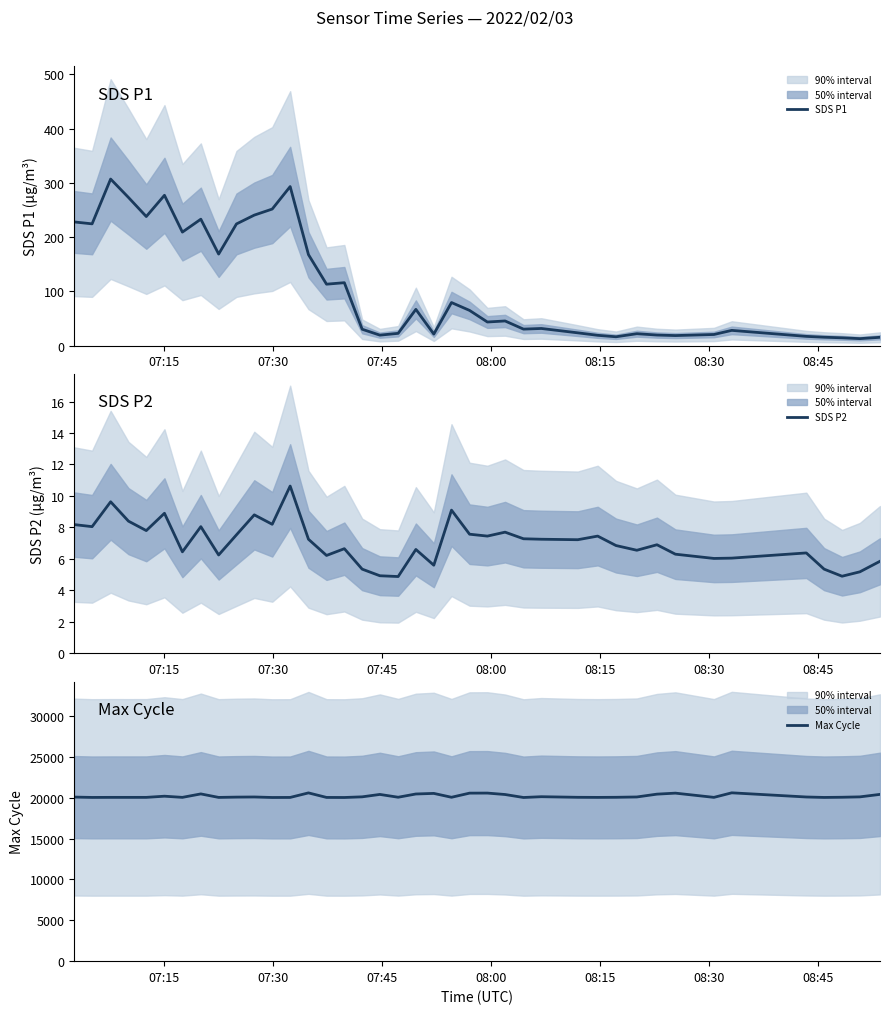

Reading left to right, extract all data points from this chart.

SDS P1: 228.0	224.5	307.1	273.2	238.0	277.2	209.3	233.1	168.7	224.3	240.6	251.8	293.2	167.7	113.2	115.9	30.1	19.2	22.5	66.7	21.1	79.3	64.8	43.4	45.3	30.3	31.5	23.4	18.9	16.1	21.8	19.4	18.4	20.4	28.0	16.9	15.3	14.2	12.7	15.2
SDS P2: 8.2	8.1	9.6	8.4	7.8	8.9	6.5	8.1	6.2	7.5	8.8	8.2	10.6	7.2	6.2	6.7	5.3	4.9	4.9	6.6	5.6	9.1	7.6	7.5	7.7	7.3	7.2	7.2	7.5	6.8	6.5	6.9	6.3	6.0	6.0	6.4	5.3	4.9	5.2	5.8
Max Cycle: 20092.0	20049.0	20056.0	20055.0	20056.0	20199.0	20057.0	20479.0	20051.0	20087.0	20104.0	20042.0	20048.0	20604.0	20049.0	20041.0	20121.0	20416.0	20072.0	20470.0	20542.0	20068.0	20574.0	20581.0	20406.0	20041.0	20137.0	20064.0	20053.0	20065.0	20105.0	20451.0	20574.0	20057.0	20613.0	20102.0	20048.0	20071.0	20117.0	20422.0